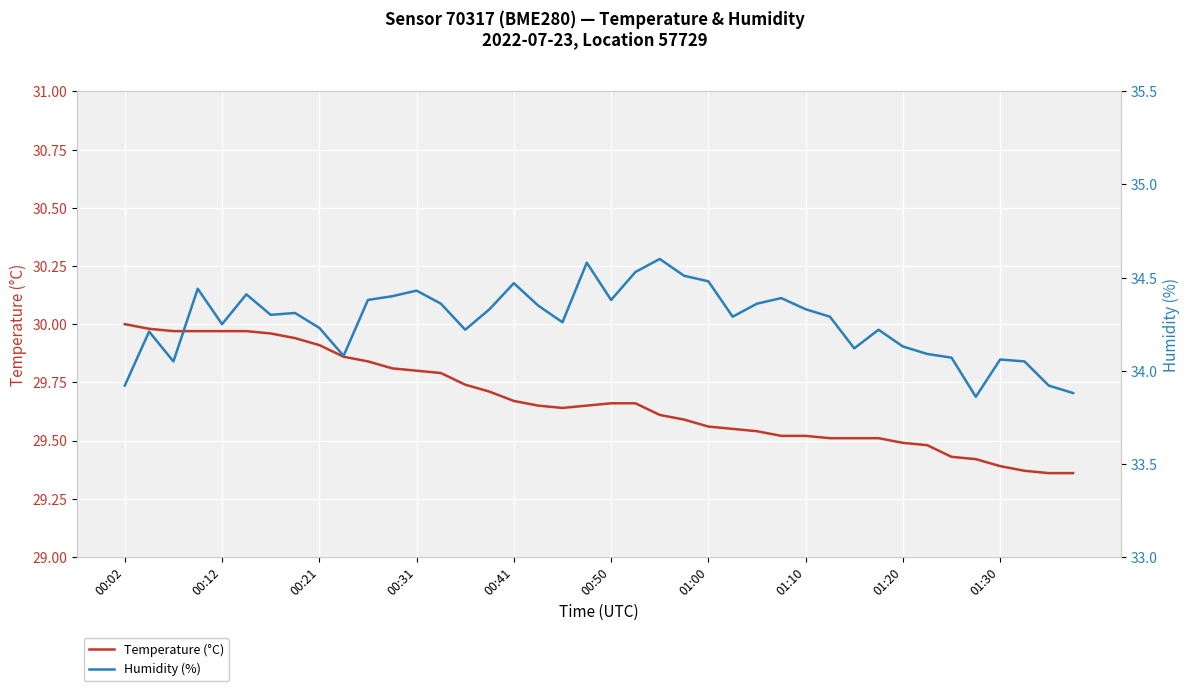

The value of Temperature (°C) at 01:30 is 51.4. True or false?

False